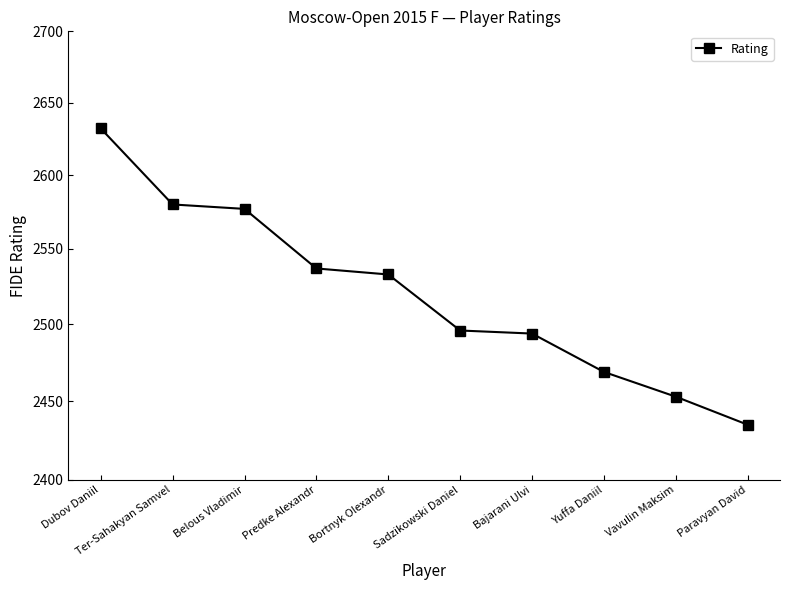

Where is the data nearest to the value 2533?

Bortnyk Olexandr